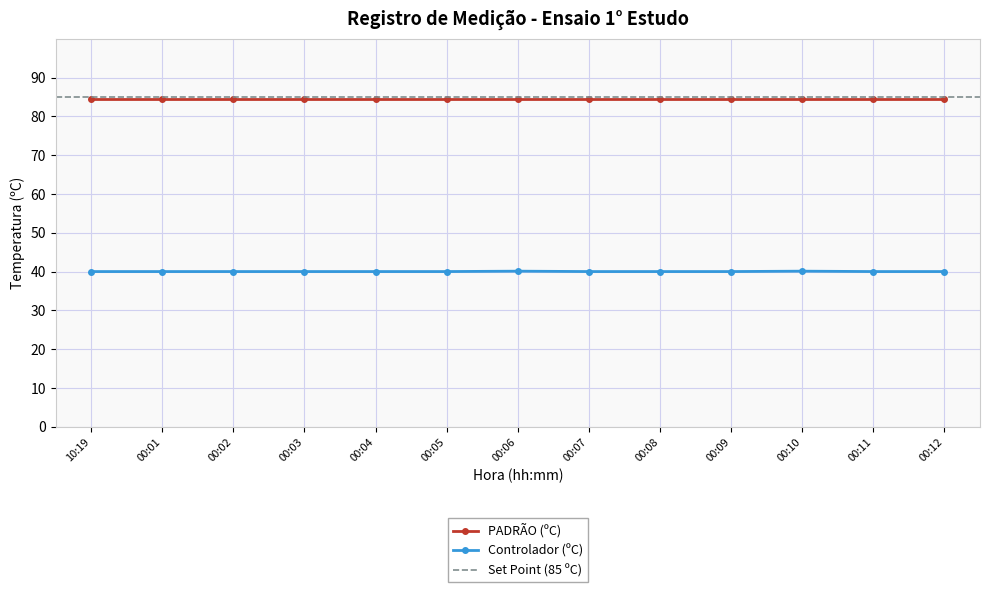

Approximately how many times larger is the value at 00:12 compared to 00:02?

1.0